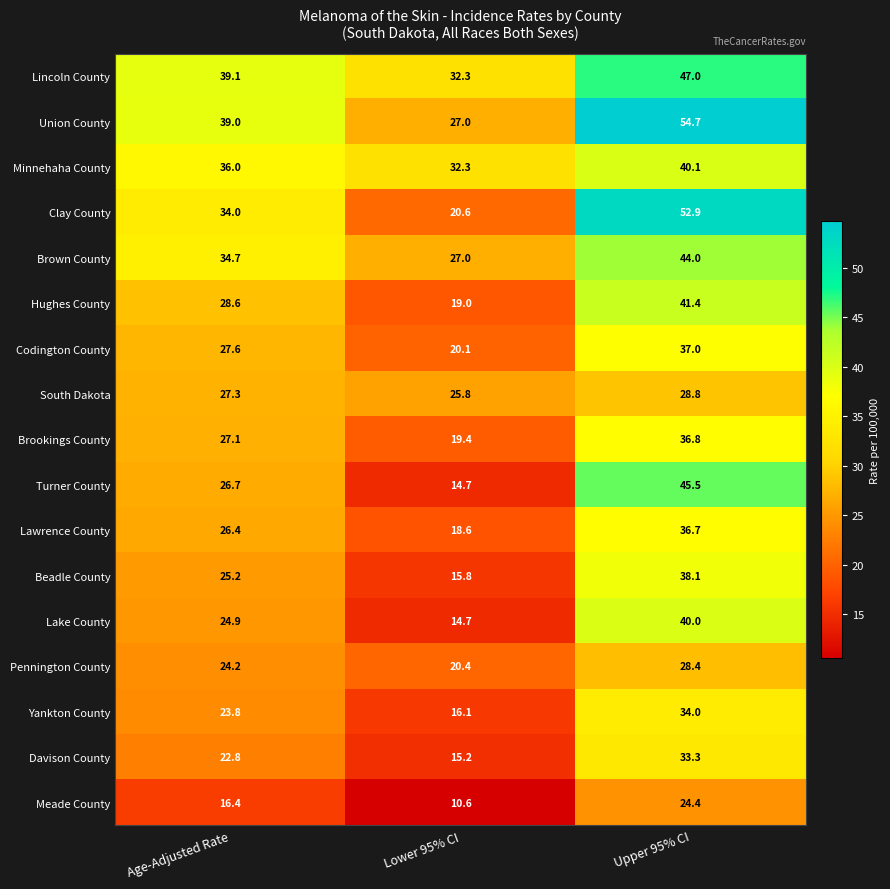

The Brown County series shows 44.0 at Upper 95% CI. True or false?

True